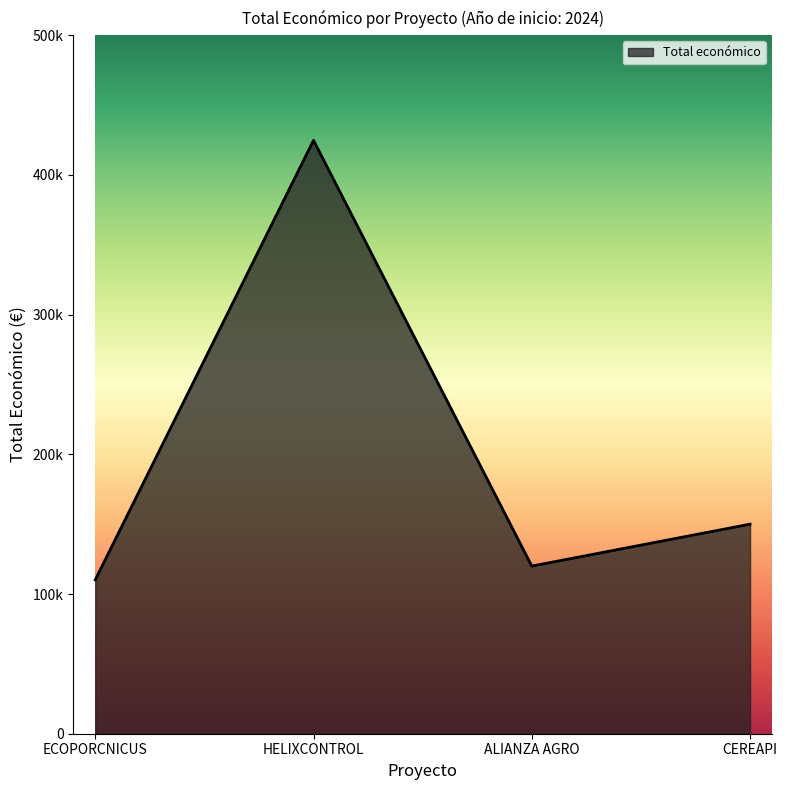

Where is the first local maximum?

HELIXCONTROL